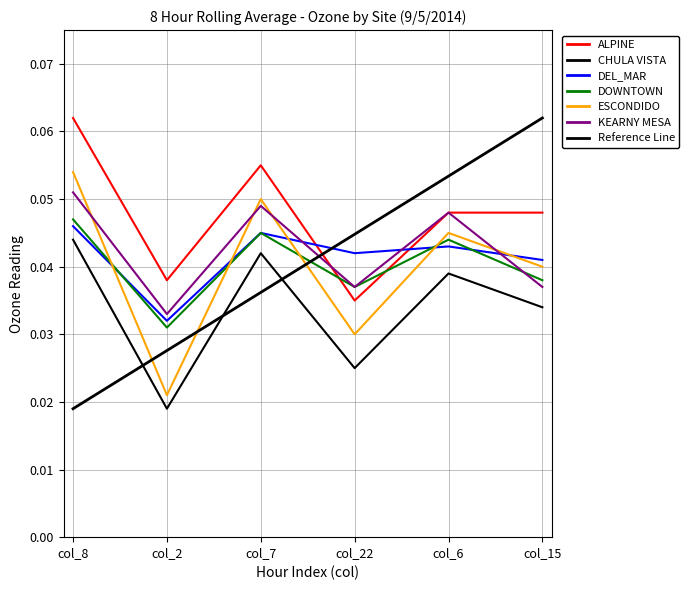

Does the chart have visible grid lines?

Yes